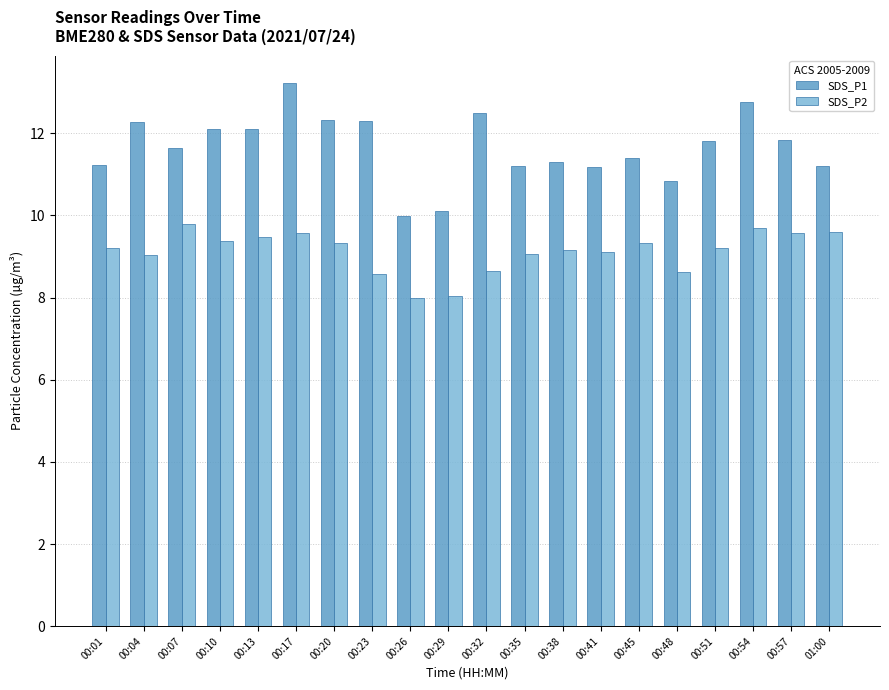

What is the minimum value for SDS_P2?

8.0